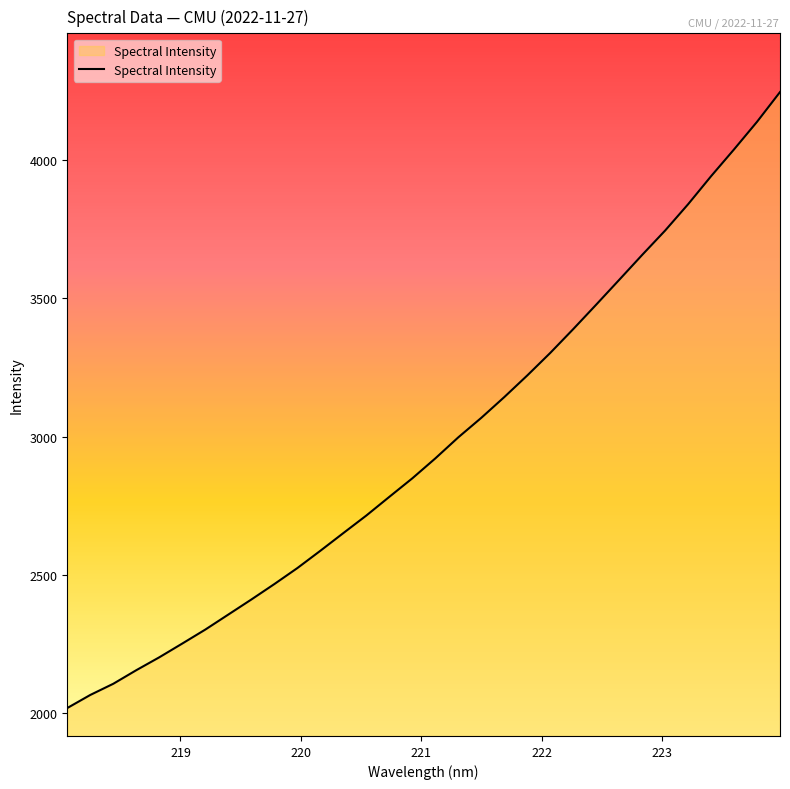

What is the smallest value displayed?

2019.7